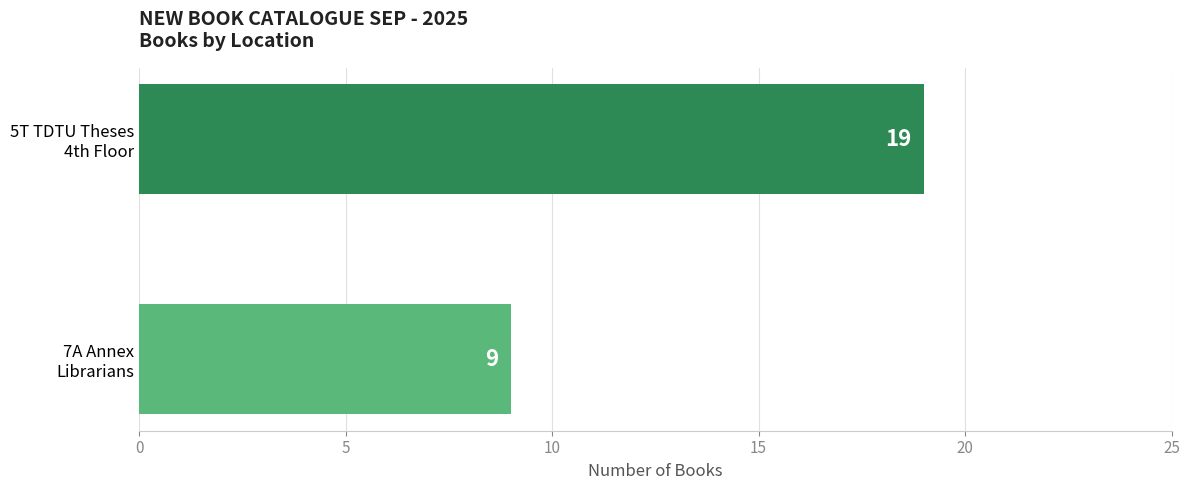

How many data points does each series have?

2